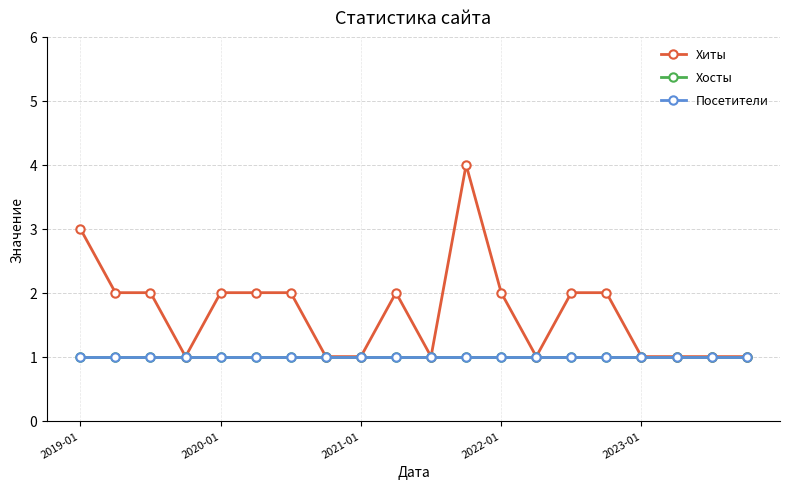

Reading left to right, what are all the values shown in this chart?

Хиты: 3	2	2	1	2	2	2	1	1	2	1	4	2	1	2	2	1	1	1	1
Хосты: 1	1	1	1	1	1	1	1	1	1	1	1	1	1	1	1	1	1	1	1
Посетители: 1	1	1	1	1	1	1	1	1	1	1	1	1	1	1	1	1	1	1	1